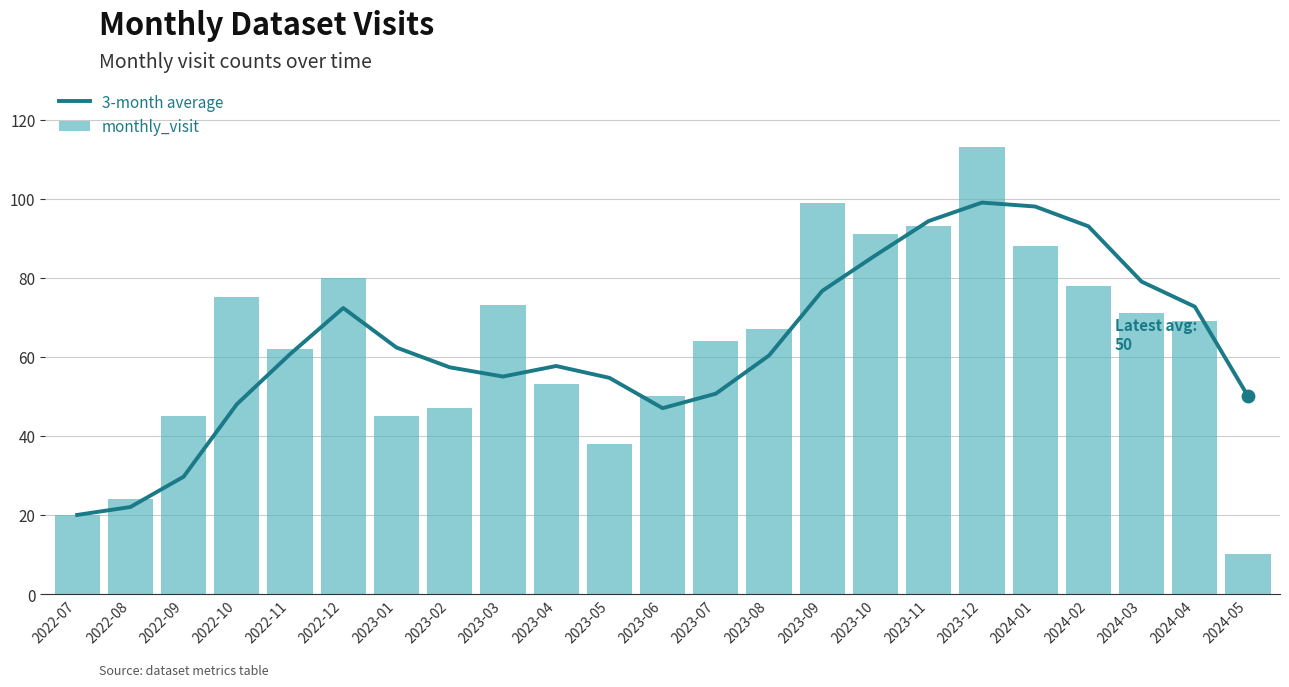

What are all the series names shown in the legend?

3-month average, monthly_visit